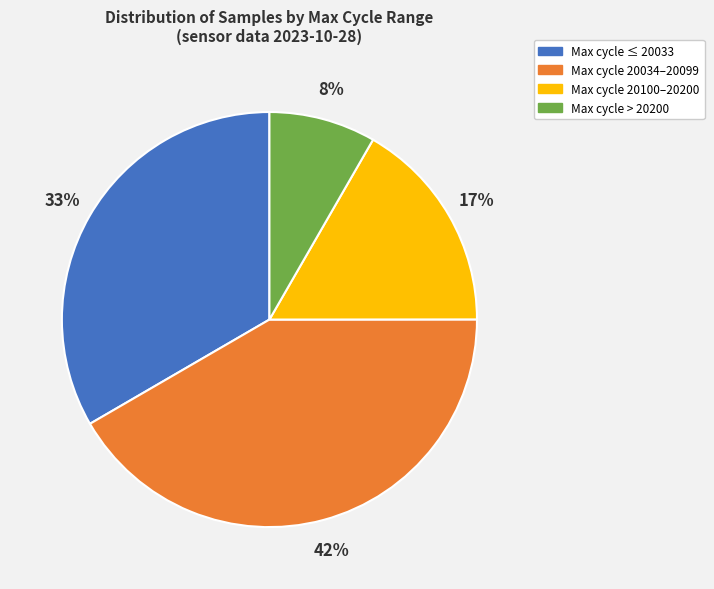

Which category has the biggest portion of the pie?

Max cycle 20034–20099